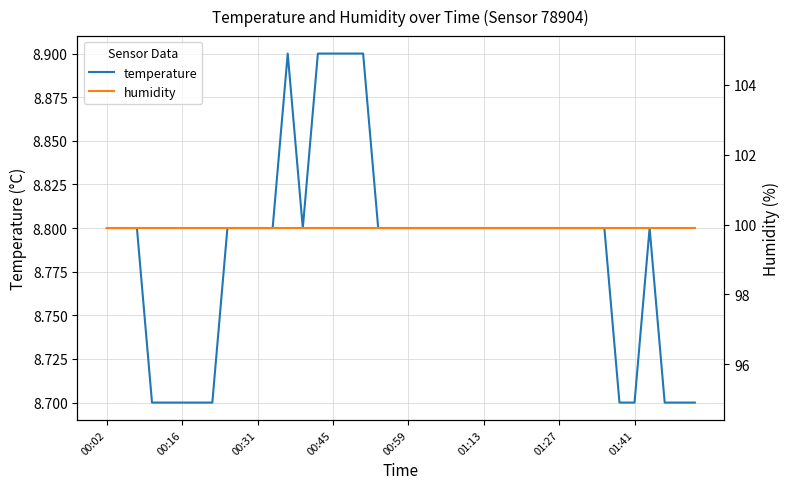

What are all the series names shown in the legend?

temperature, humidity